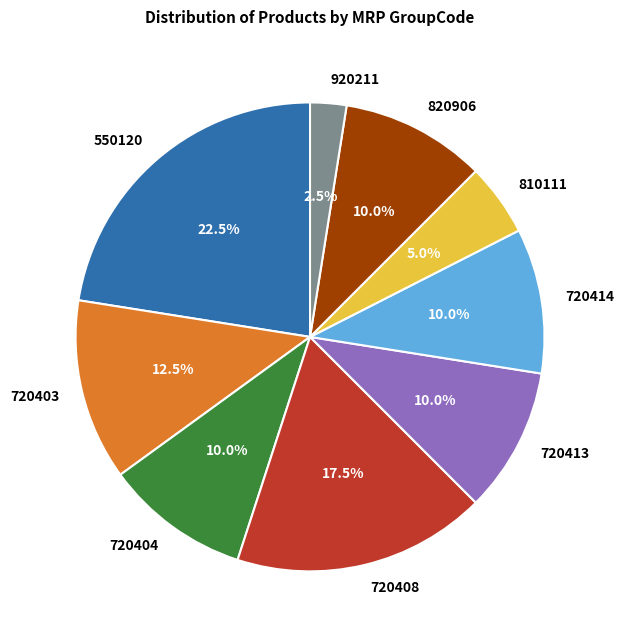

What is the total percentage of 810111 and 720404?

15.0%